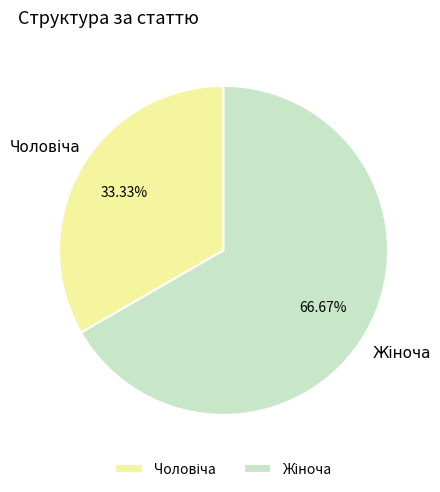

Is there any slice that represents more than half of the pie?

Yes